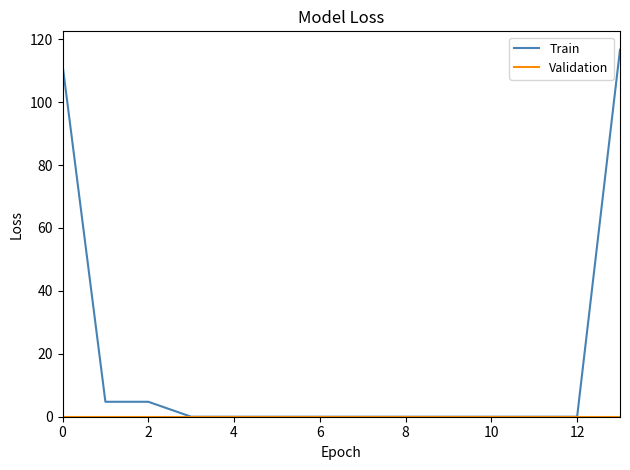

Which series has the widest spread of values?

Train